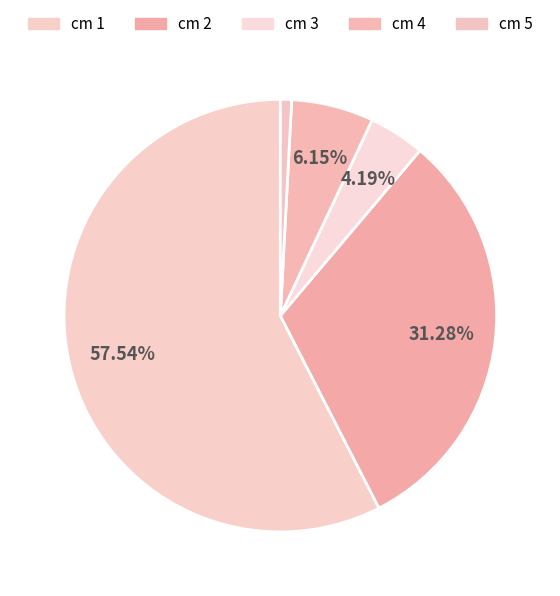

How many slices are in this pie chart?

5